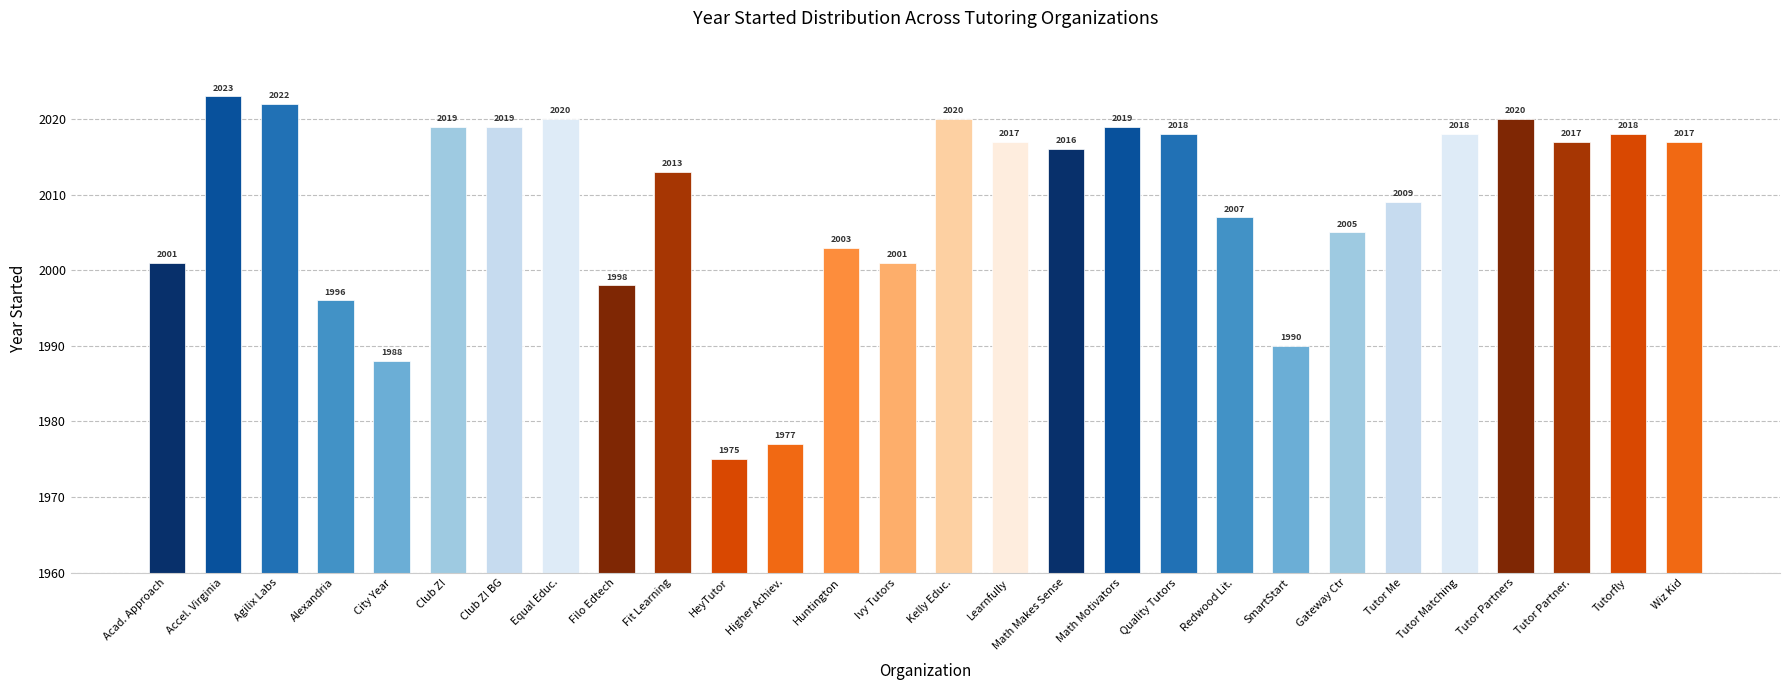

What is the sum of the values at Filo Edtech and Higher Achiev.?

3975